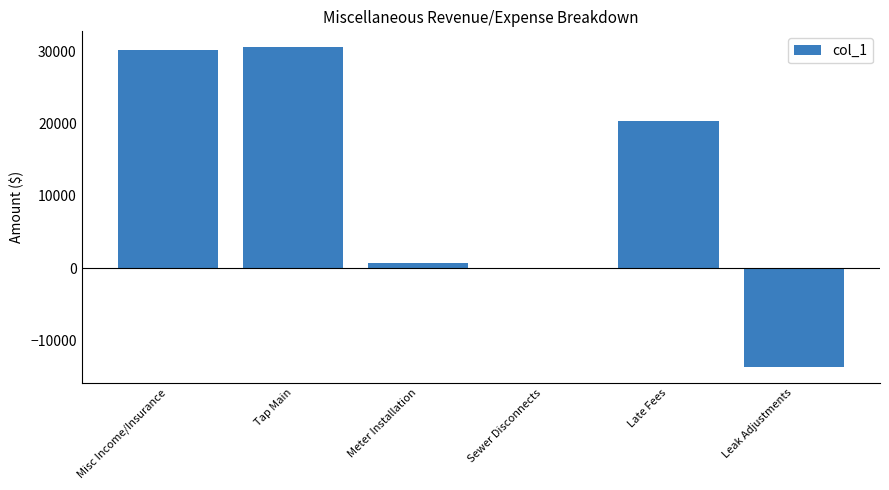

Reading left to right, transcribe all the data shown in this chart.

30120	30525	750	100	20294	-13612